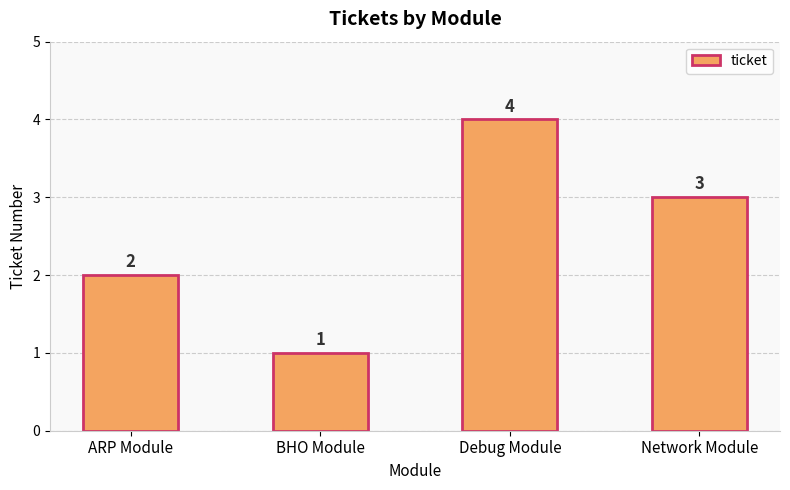

Rank the categories by value from highest to lowest.

Debug Module, Network Module, ARP Module, BHO Module